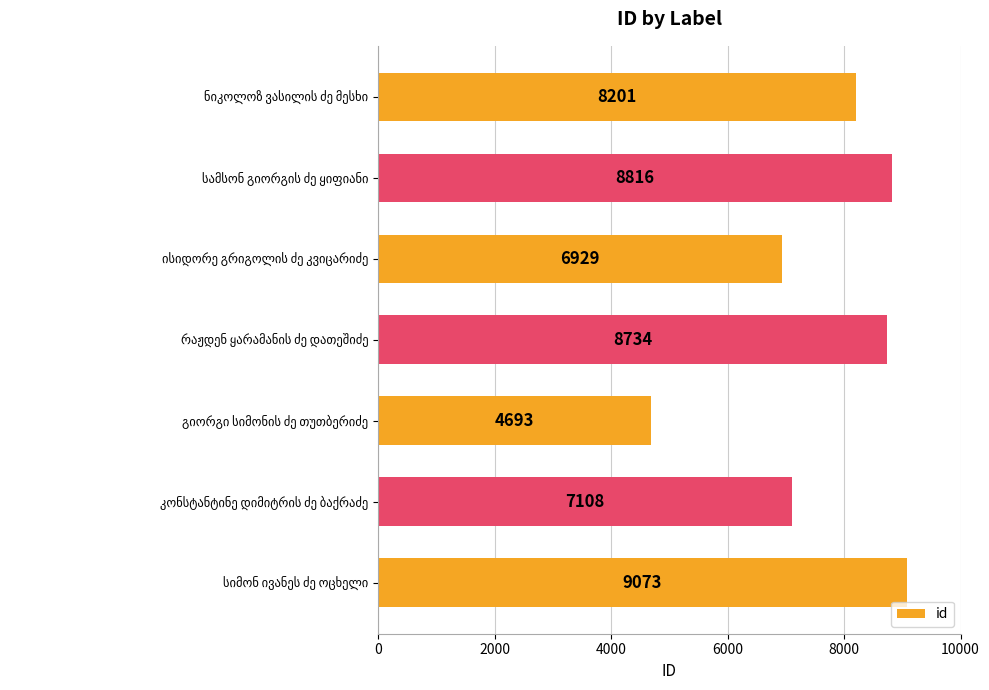

How many bars are there in total?

7